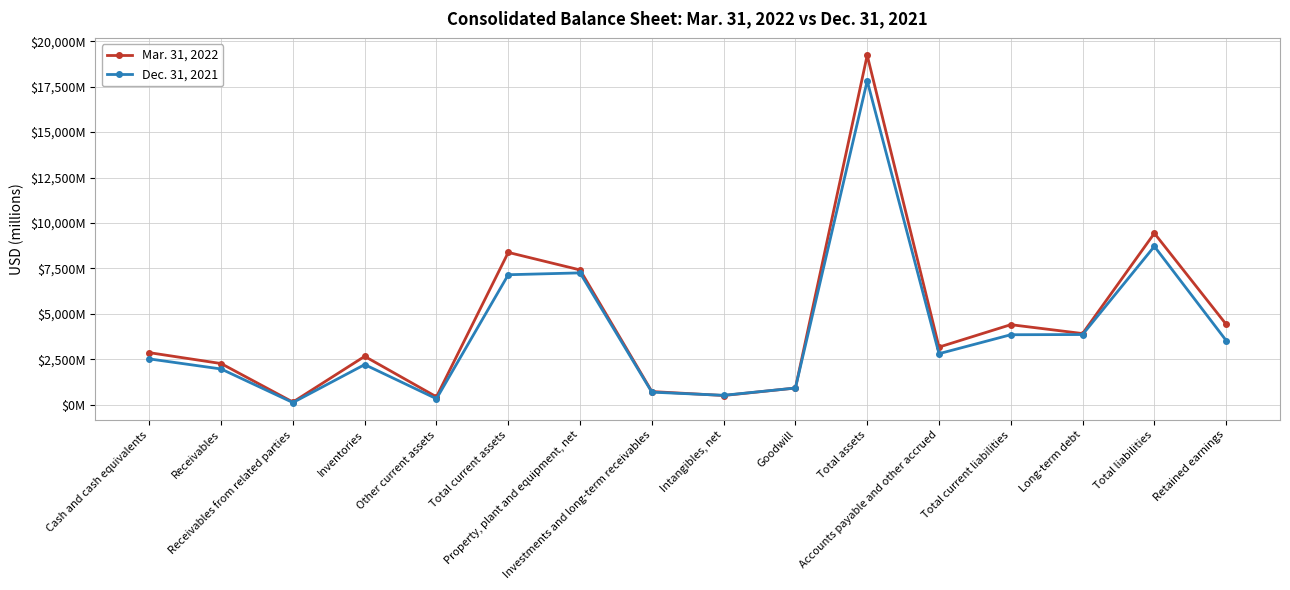

Does the chart have visible grid lines?

Yes